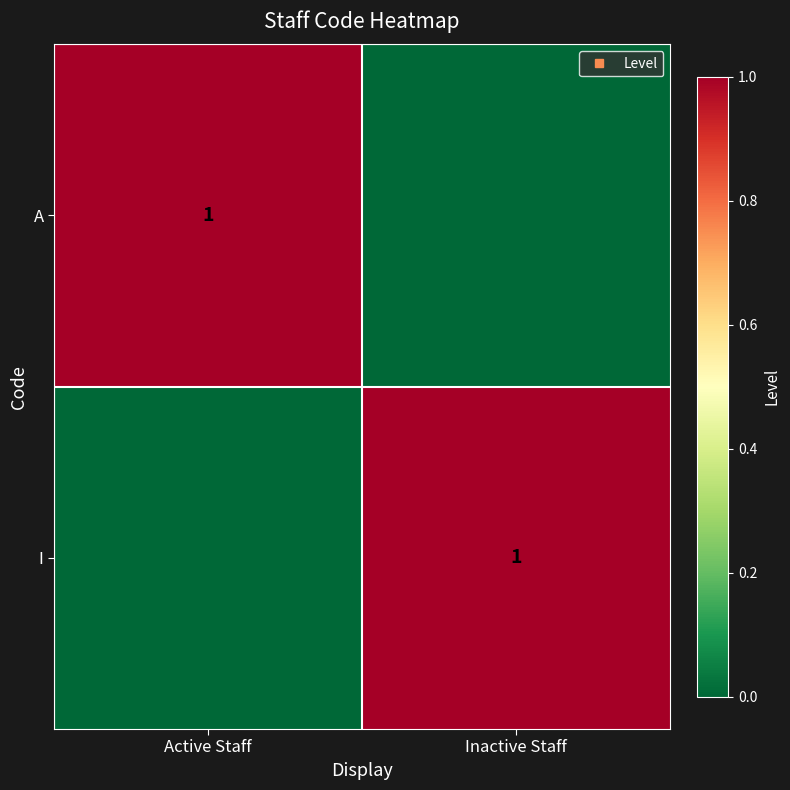

What is the difference between the maximum and minimum values in the I series?

1